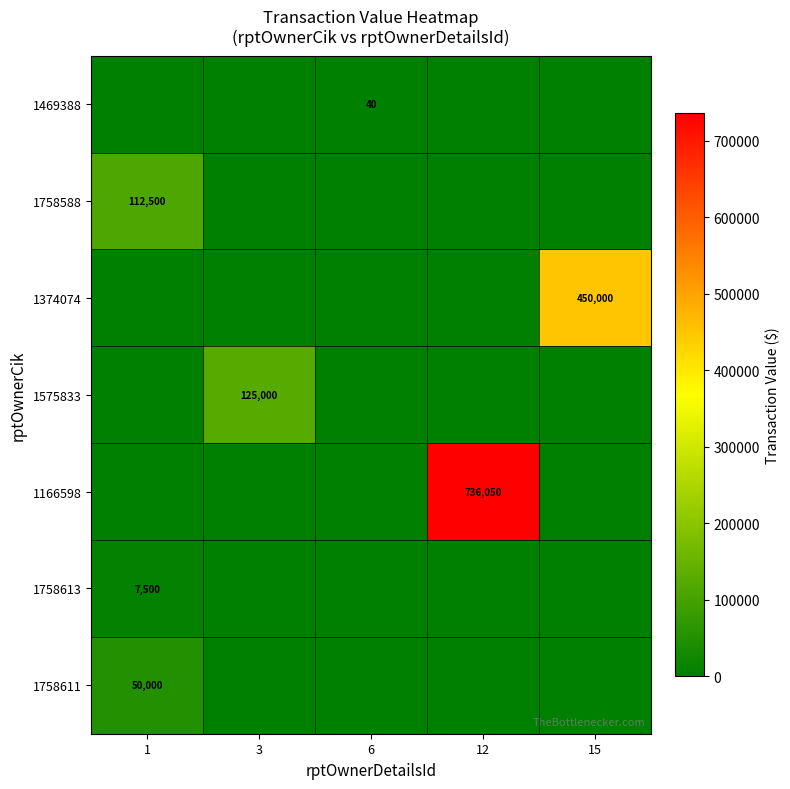

Is it true that 1758611 equals 83562 at 1?

False